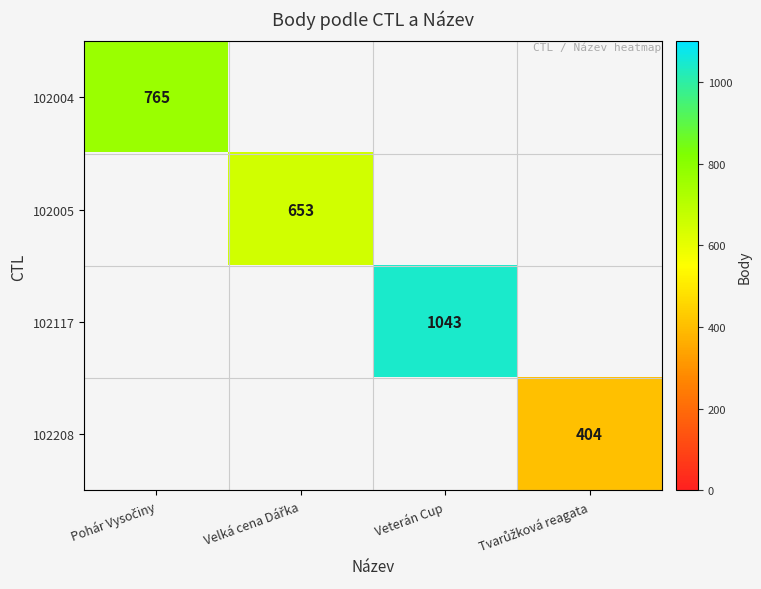

What is the greatest value displayed?

1043.0